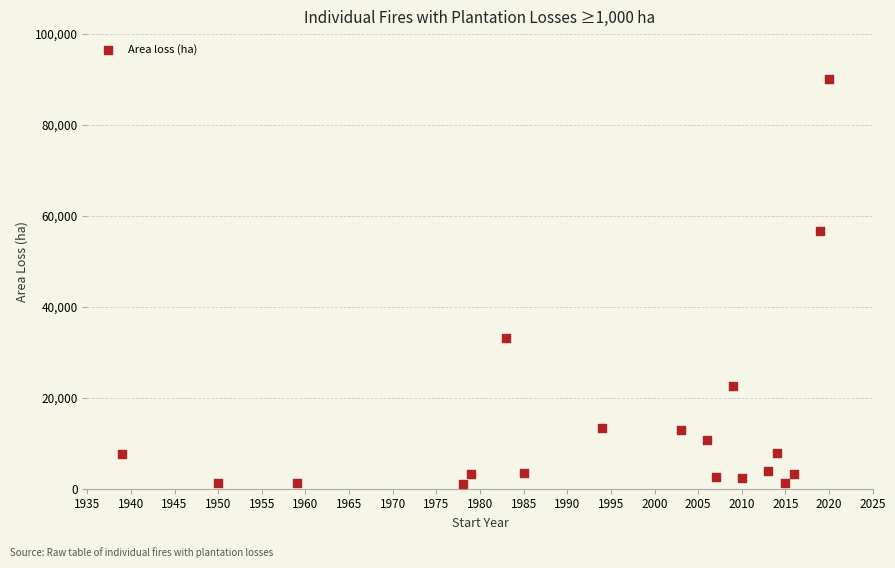

What is the range of Y values (max minus min)?

88990